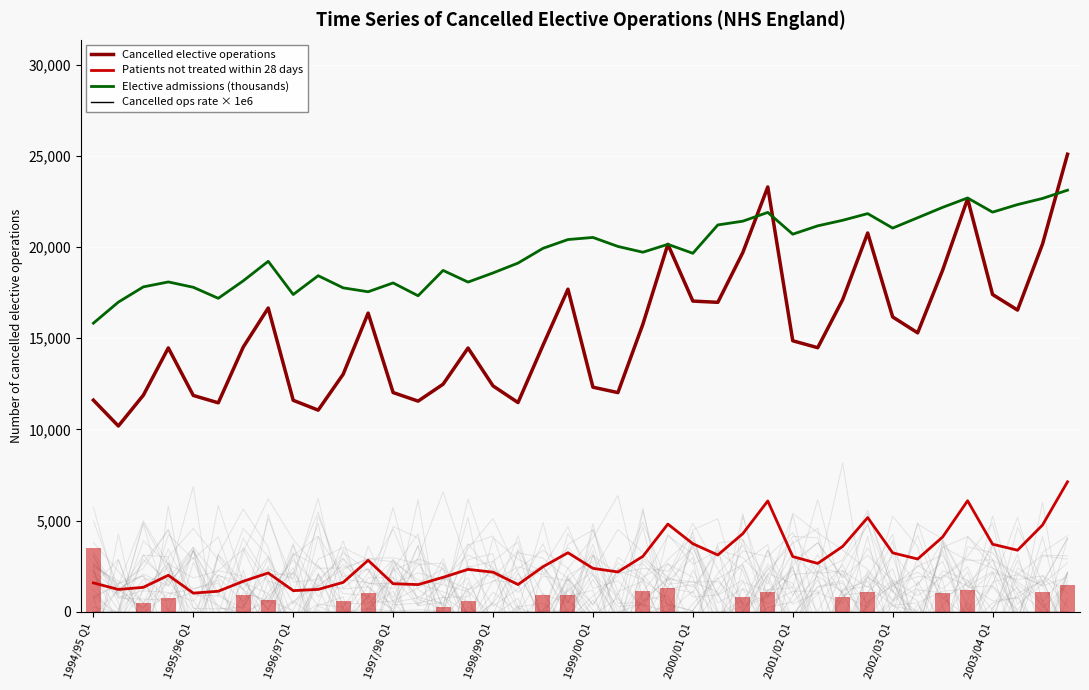

What is the total value across all series at 19?

41330.0